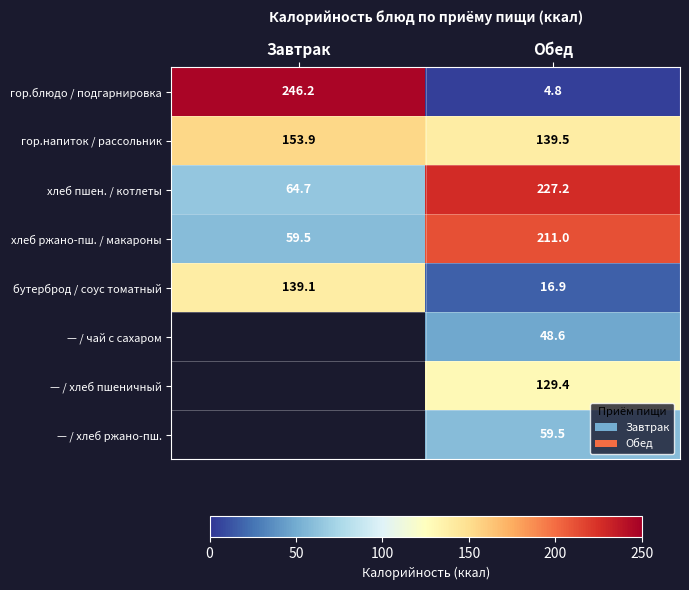

What is the lowest value of the хлеб ржано-пш. / макароны series?

59.5